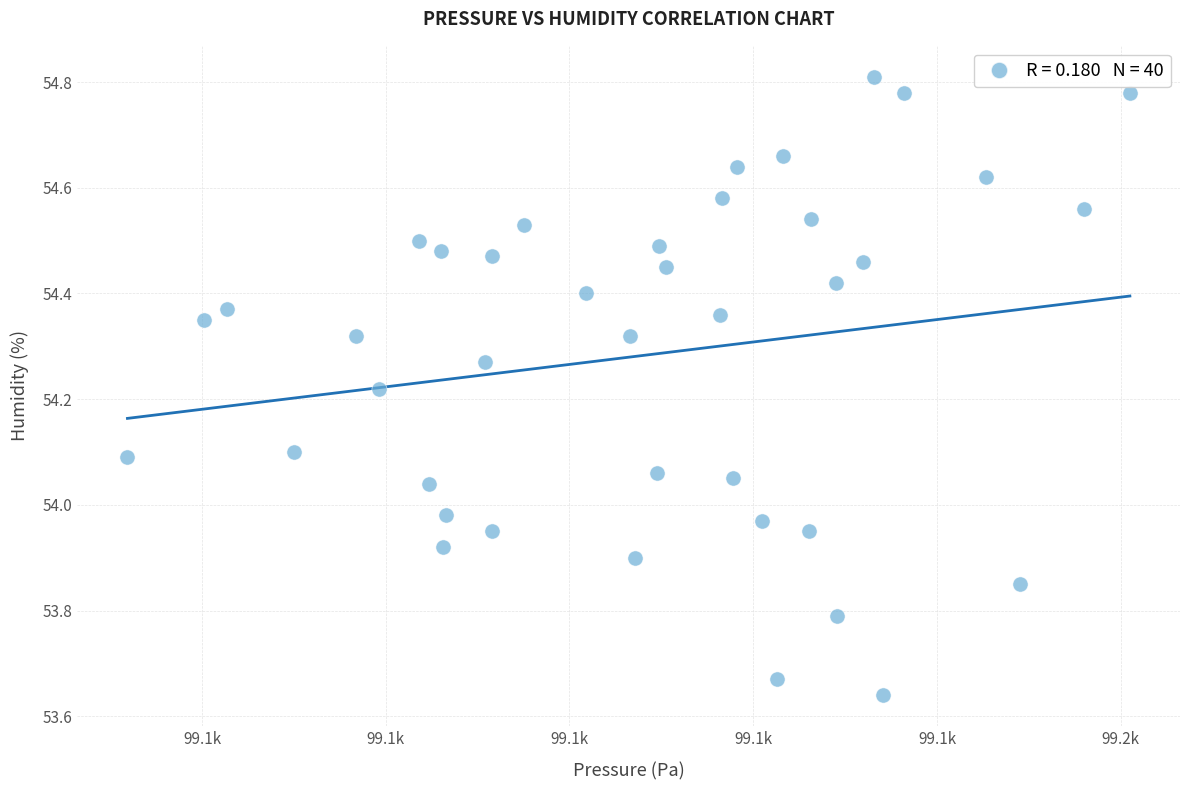

What is the range of Y values (max minus min)?

1.2